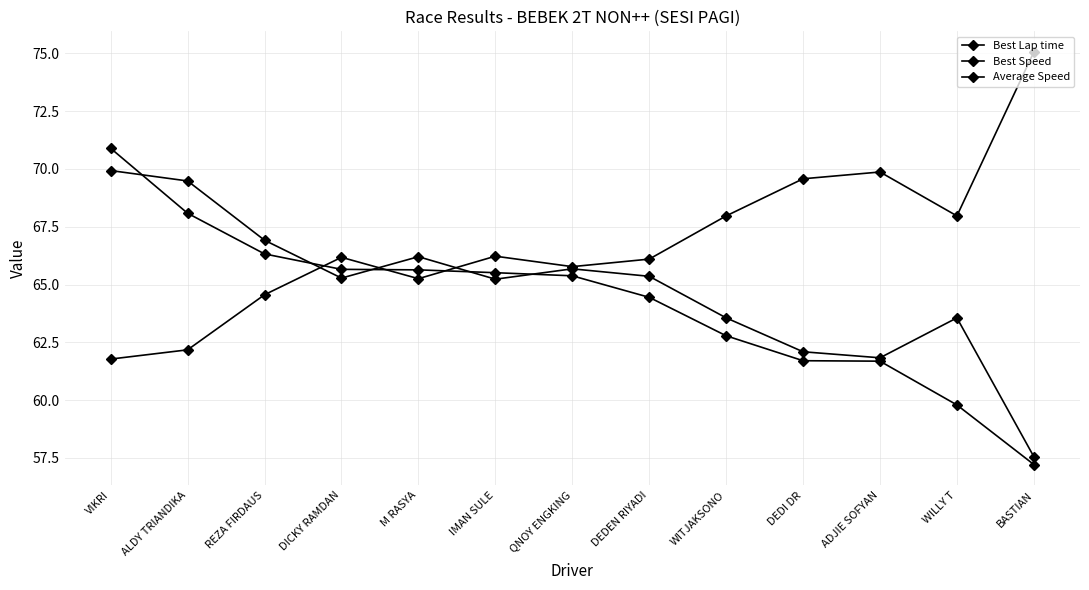

How many lines are shown in the chart?

3